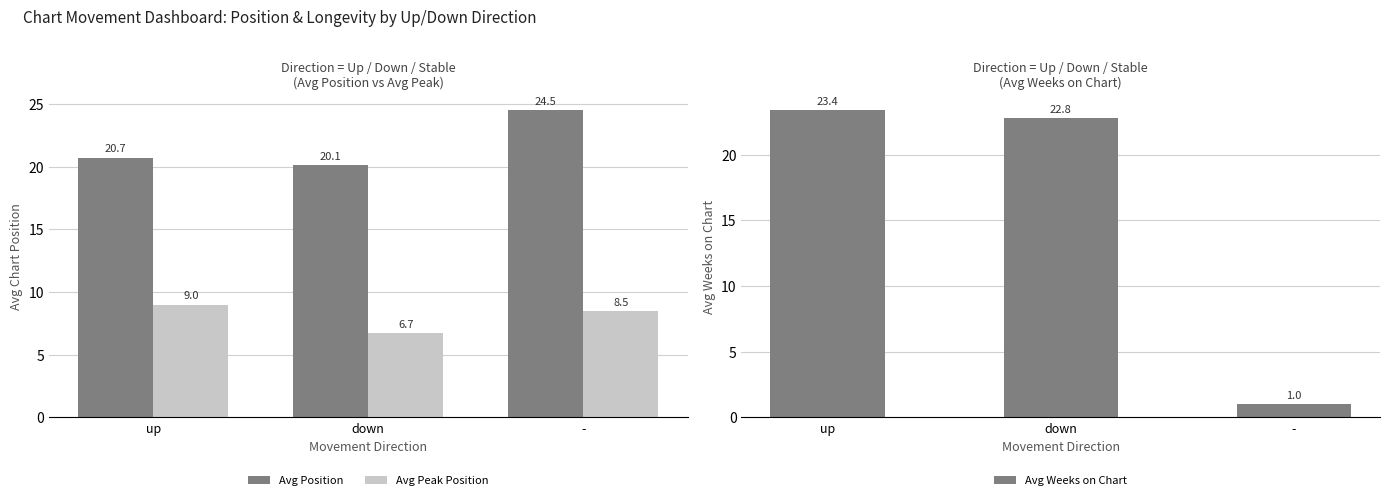

Which series has the largest total across all categories?

Avg Position